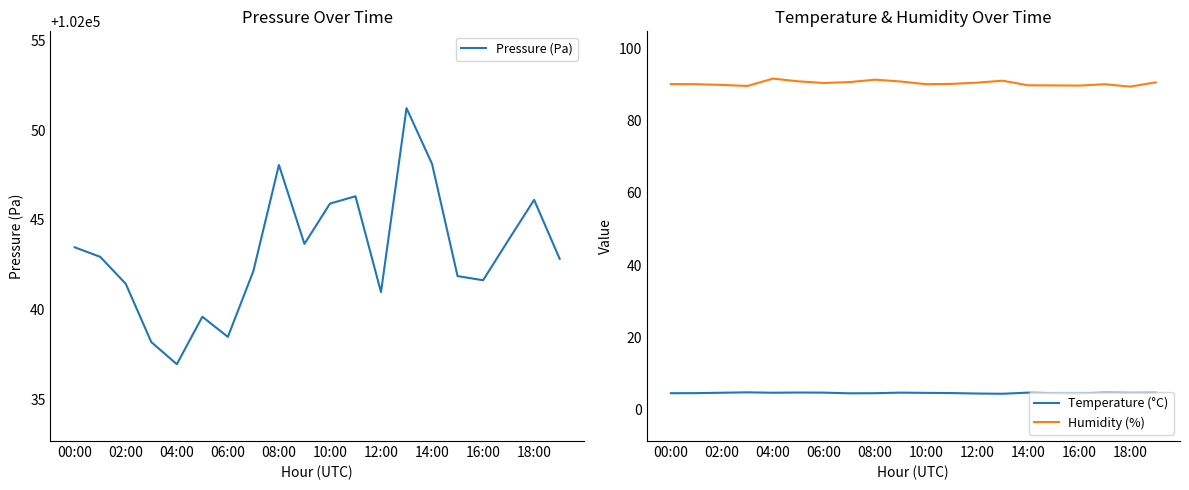

The Pressure (Pa) series shows 102041.4 at 02:00. True or false?

True